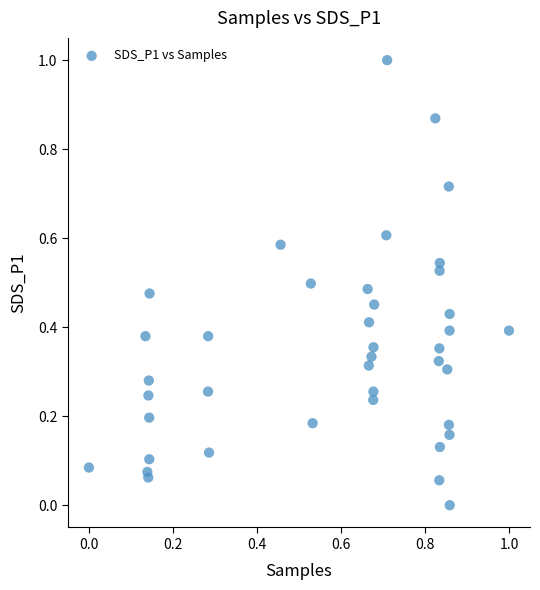

What is the range of X values (max minus min)?

1.0